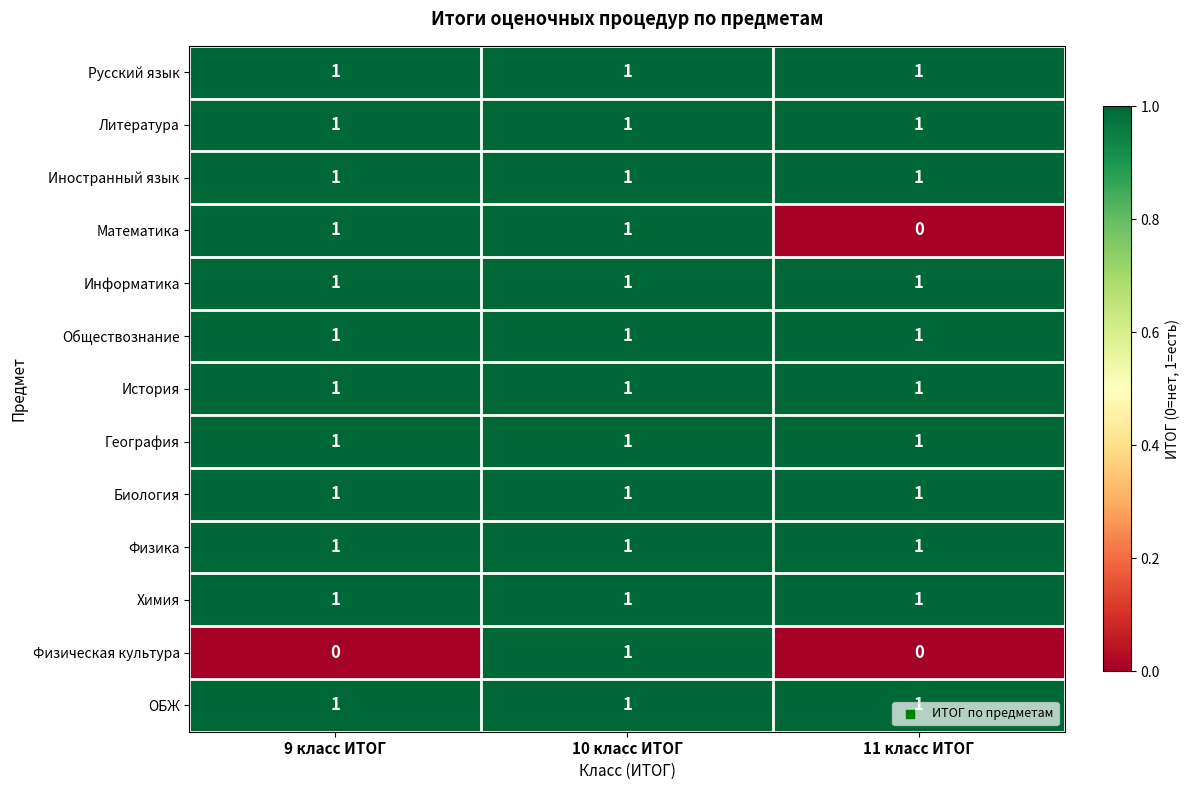

The value of Математика at 9 класс ИТОГ is 1. True or false?

True